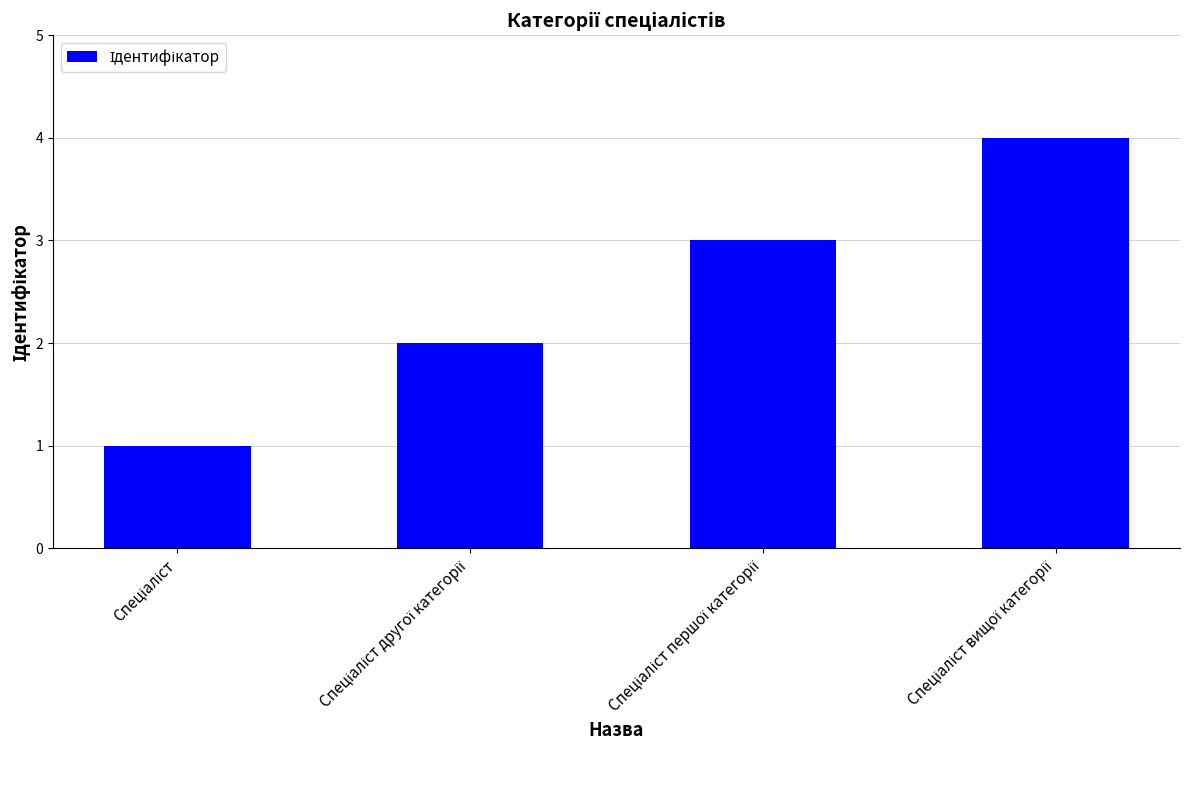

Are the bars grouped side by side (vs. stacked)?

No